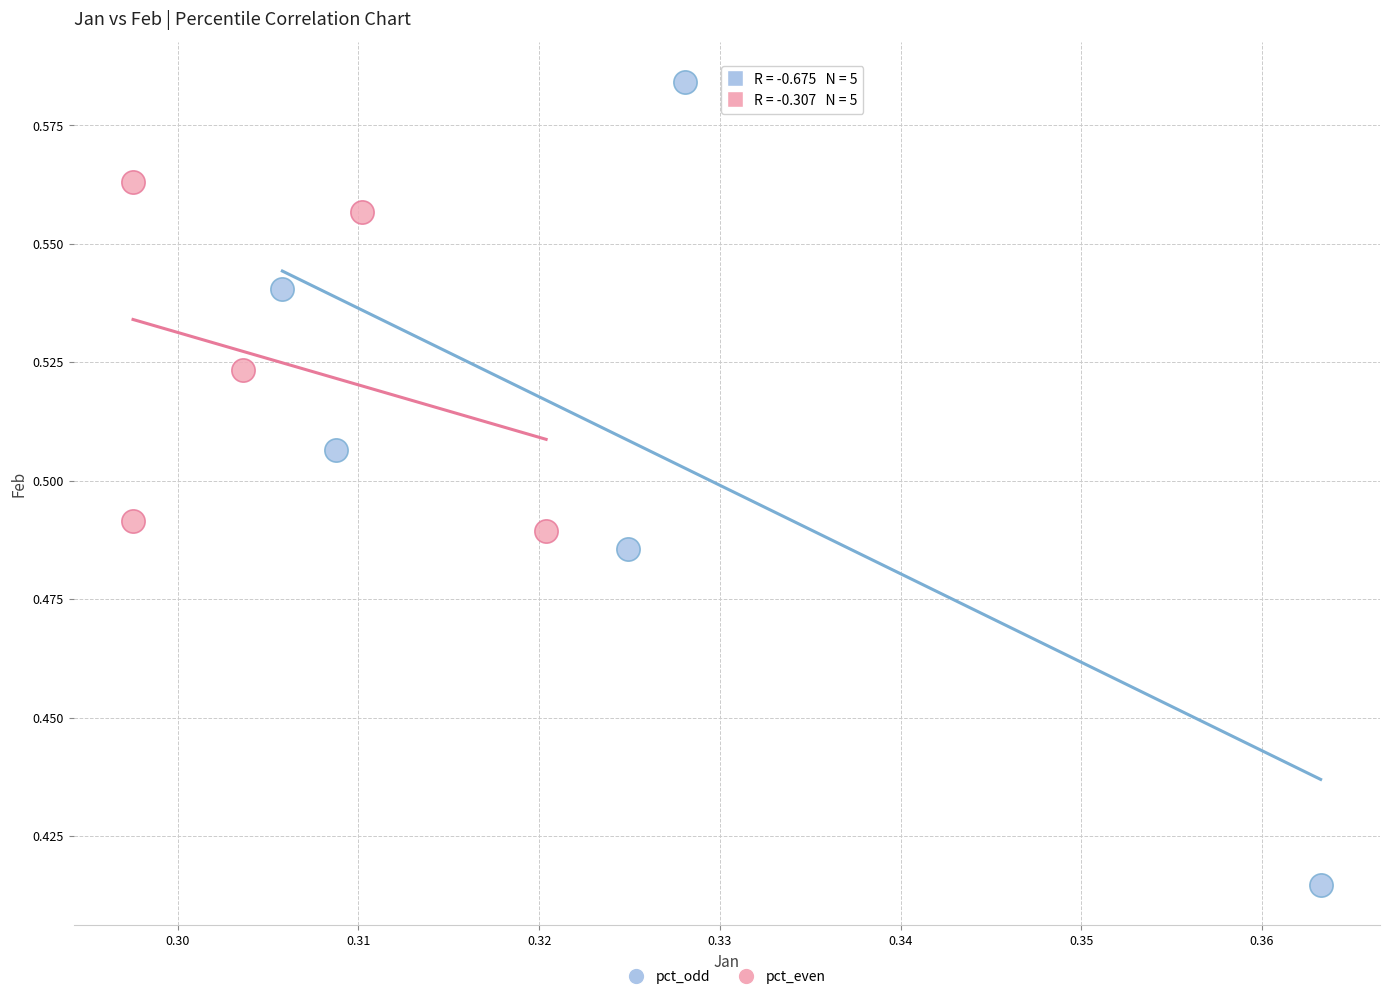

Which series reaches the maximum Y coordinate?

pct_odd